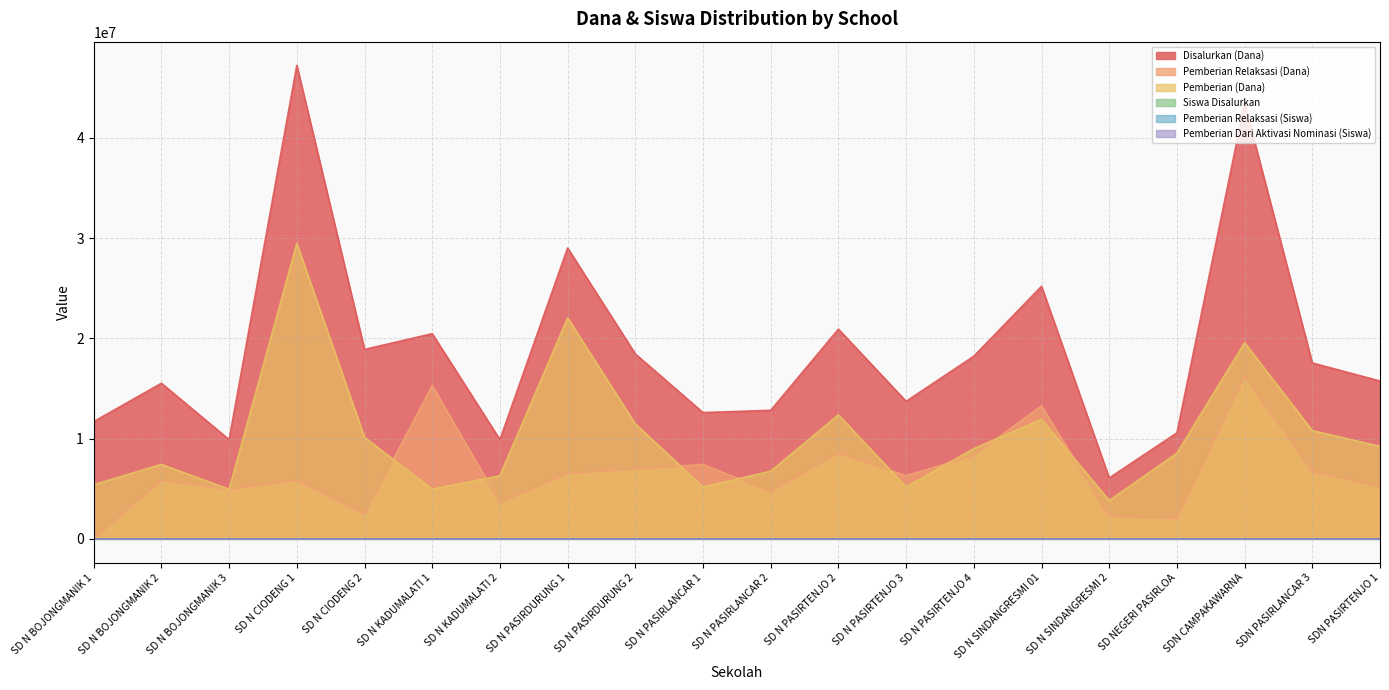

The value of Disalurkan (Dana) at SDN PASIRLANCAR 3 is 17550000. True or false?

True